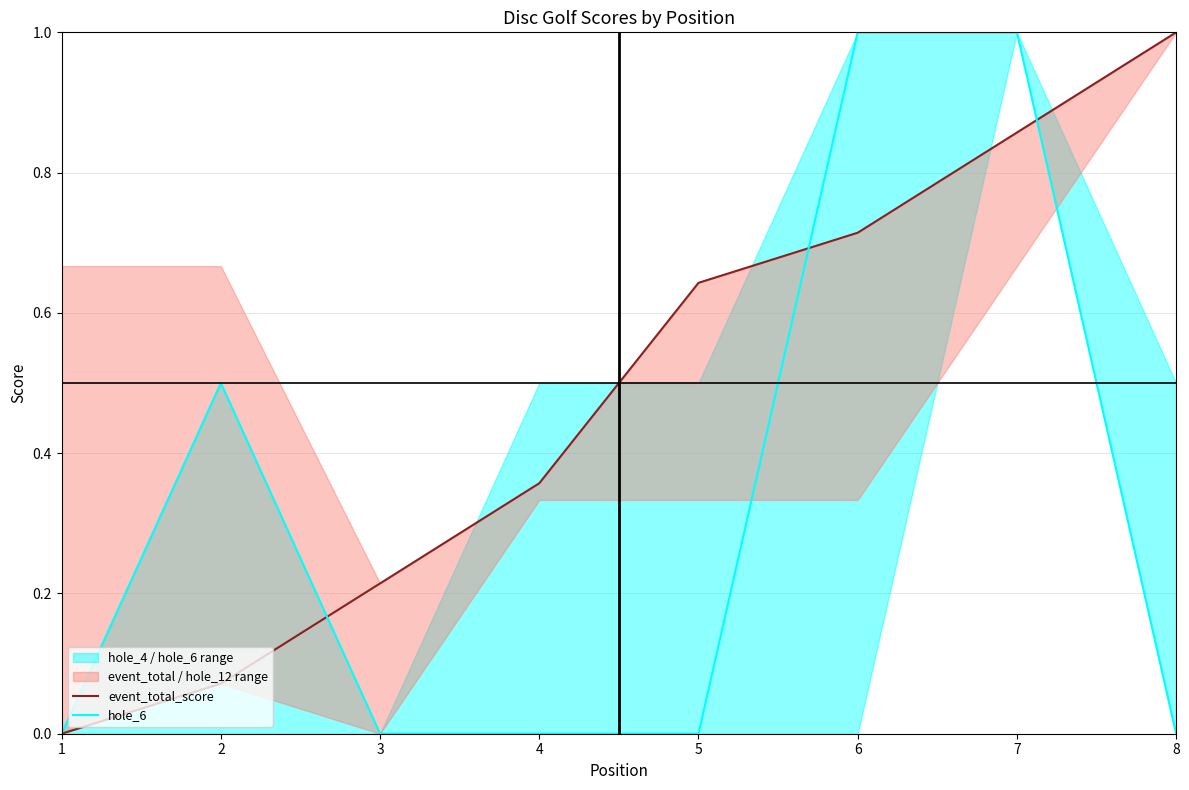

True or false: event_total_score has a value of 1.1 at 7.

False